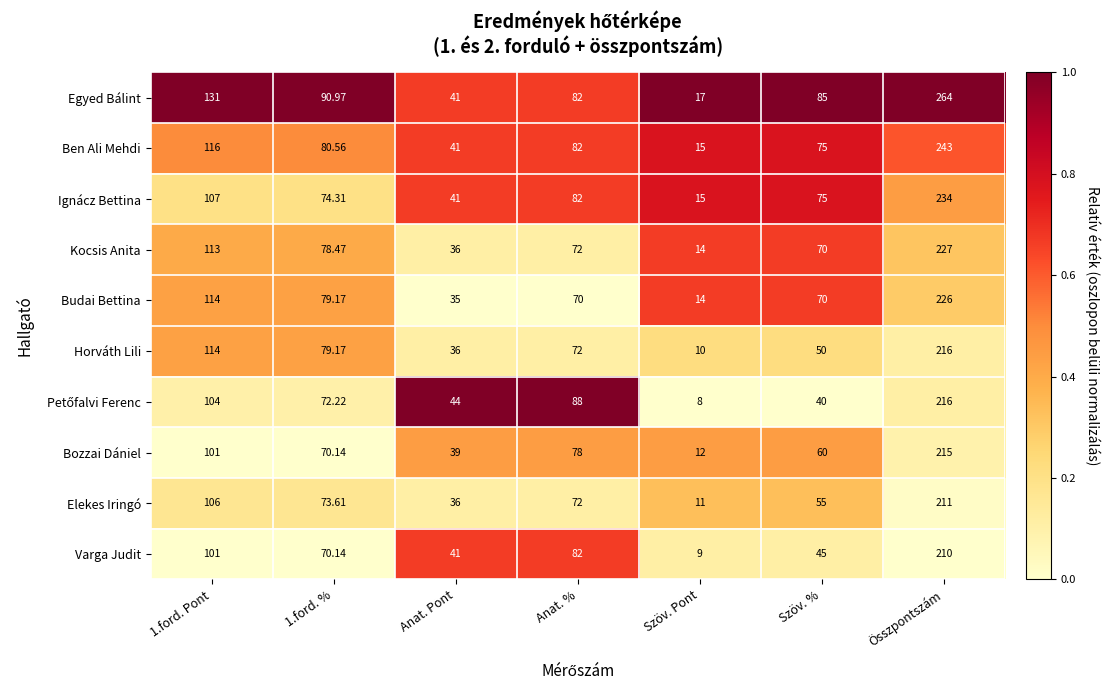

Which series has the widest spread of values?

Egyed Bálint